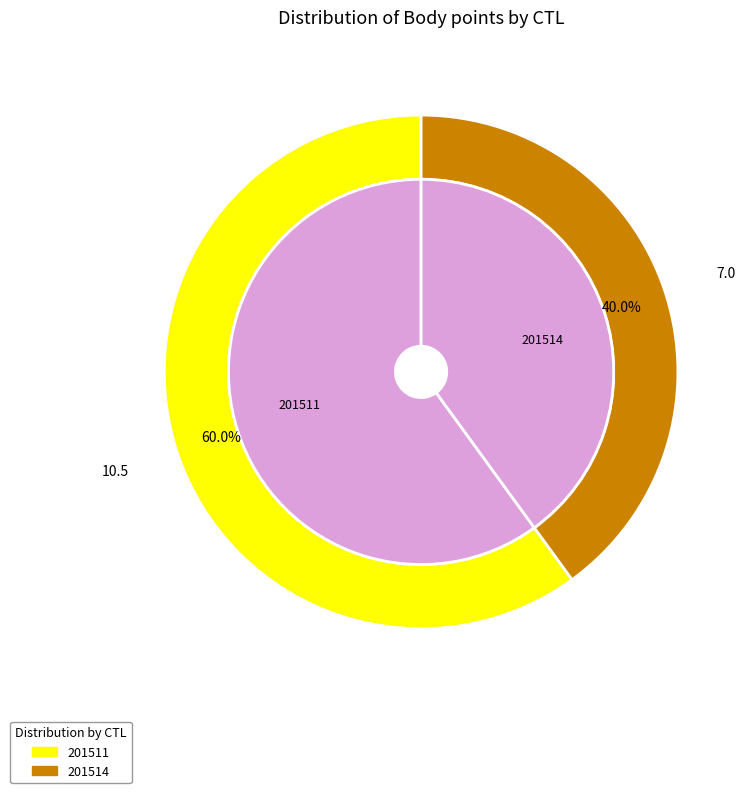

To the nearest percent, what is the combined percentage of 201511 and 201514?

100%